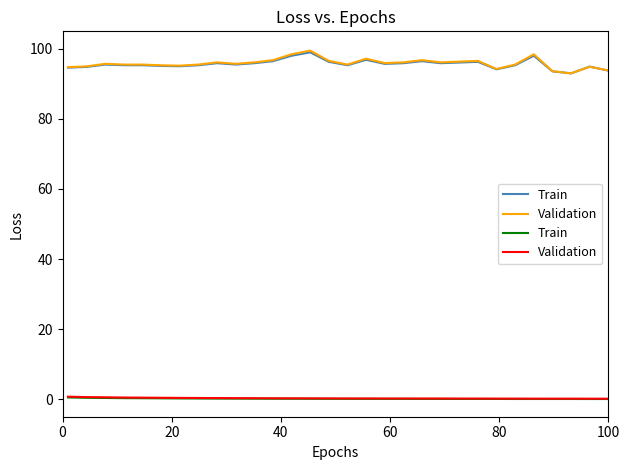

True or false: Validation and Train cross at least once.

False